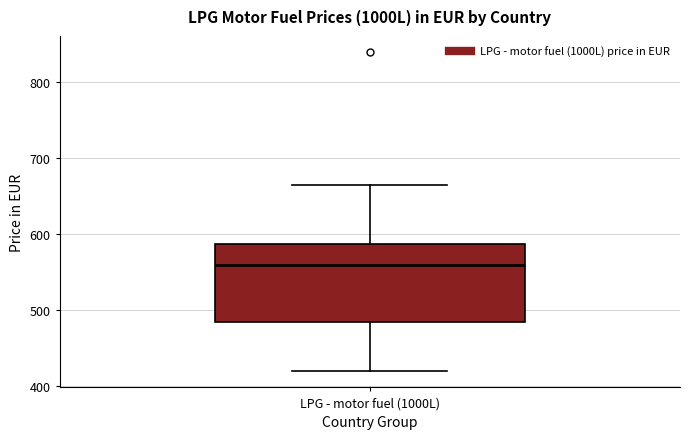

Read this box plot against the y-axis: the position of the median line, the range covered by the box, and the ends of both whiskers. The values are not printed on the chart, so give them approximately, as read against the axis.

median 560, box 480 to 590, whiskers 420 to 660